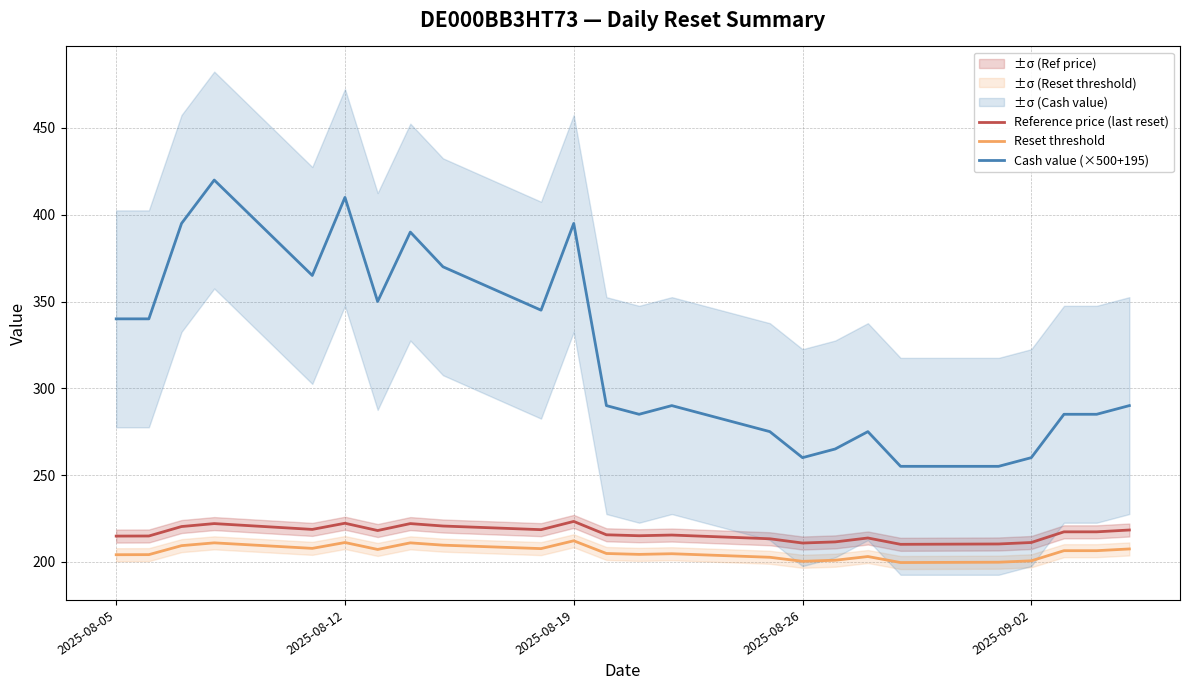

True or false: Cash value (×500+195) and Reference price (last reset) intersect in this chart.

False